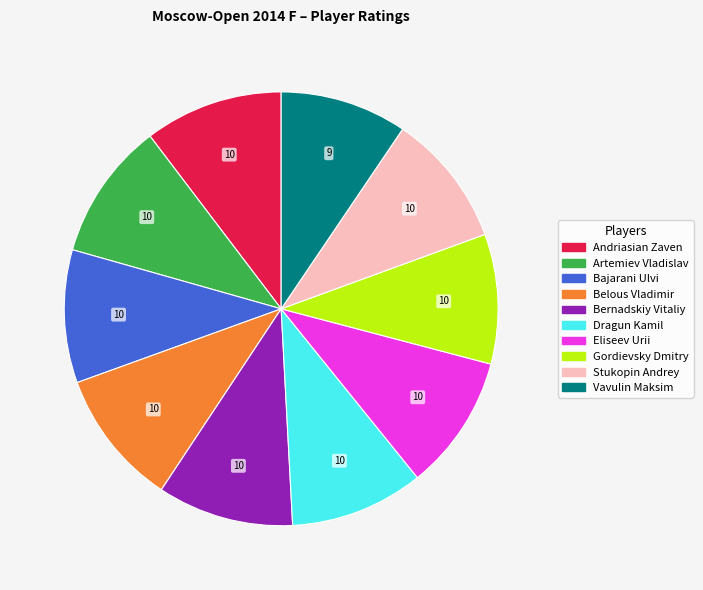

Combined, do Gordievsky Dmitry and Eliseev Urii account for over 50%?

No